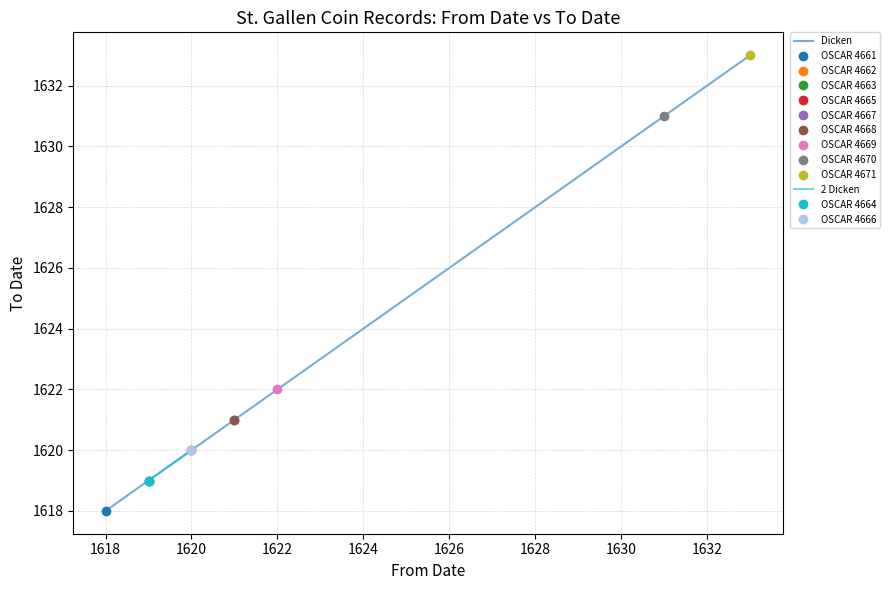

What is the difference between the second highest and minimum values?

13